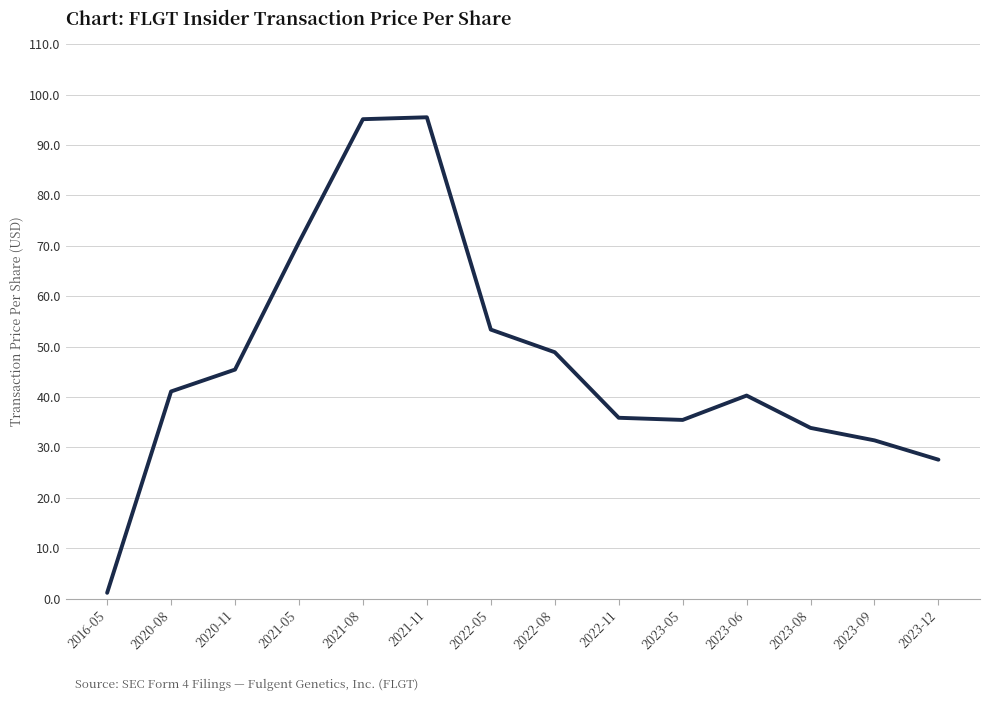

The chart shows a value of 95.1 at 2021-08. True or false?

True